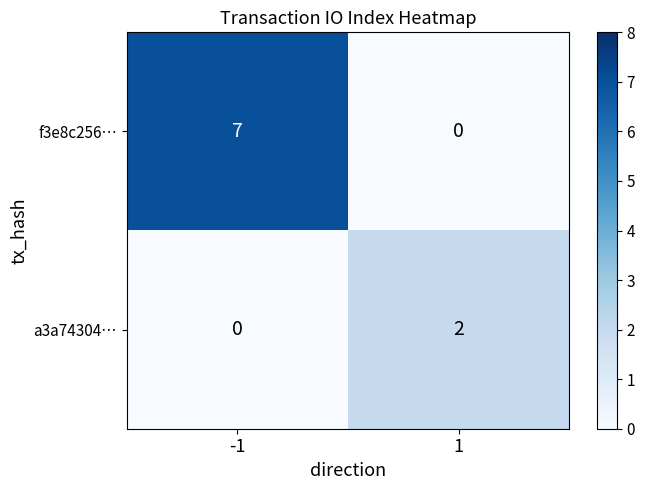

How many series are shown in this chart?

2